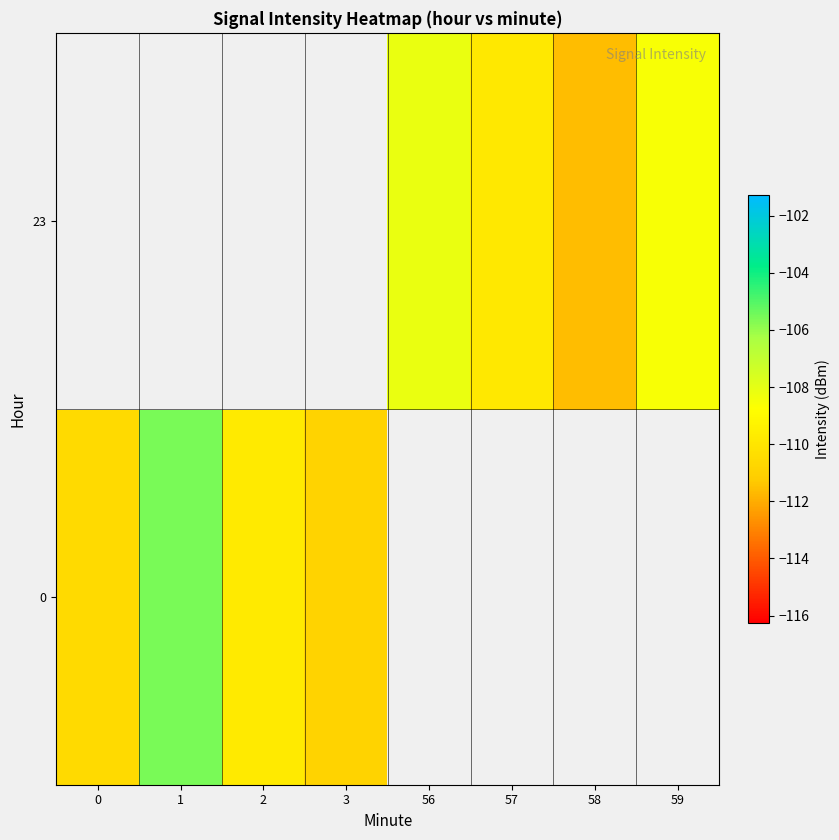

At which label does 0 reach its minimum?

3